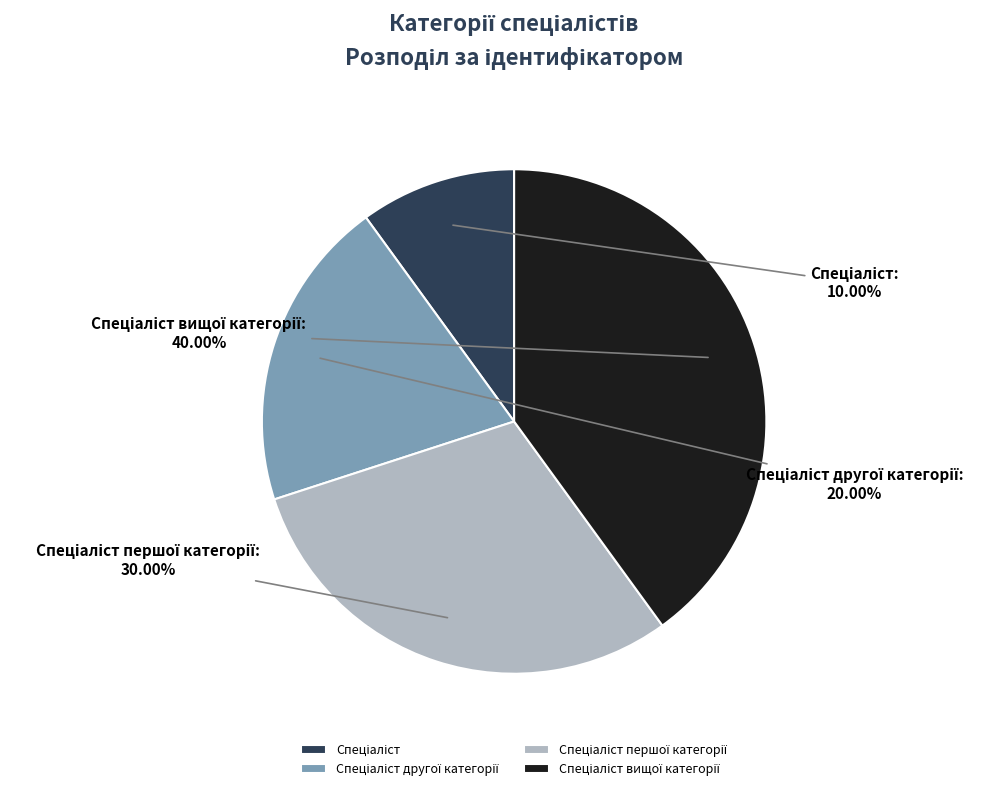

Is there any slice that represents more than half of the pie?

No